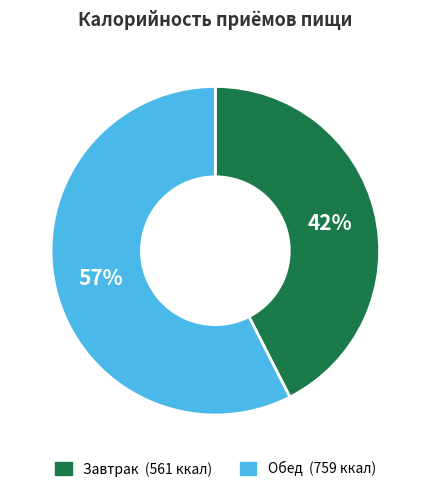

Rank the categories by value from lowest to highest.

Завтрак, Обед